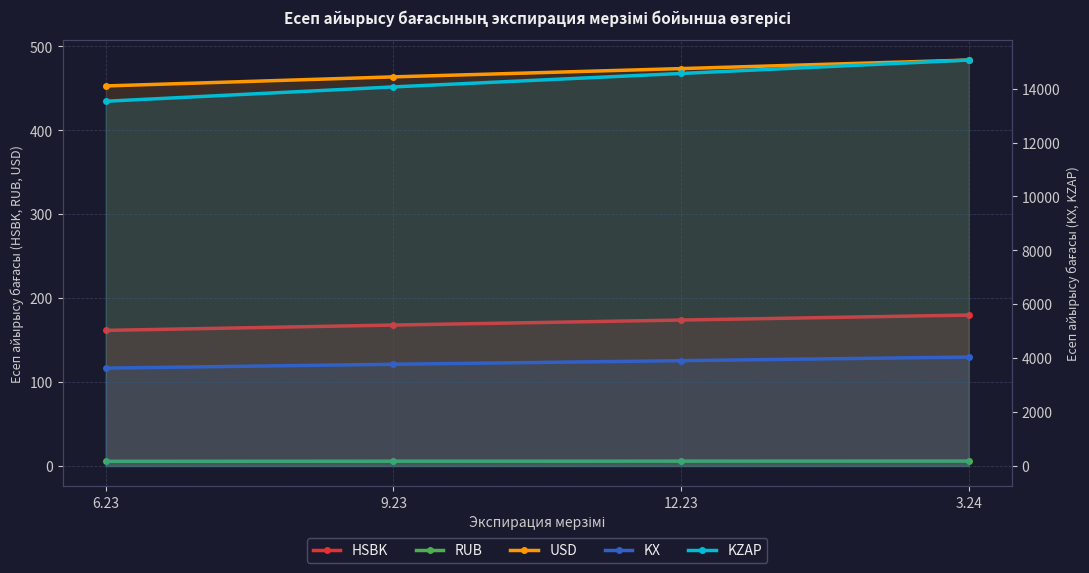

Which series has the widest spread of values?

KZAP